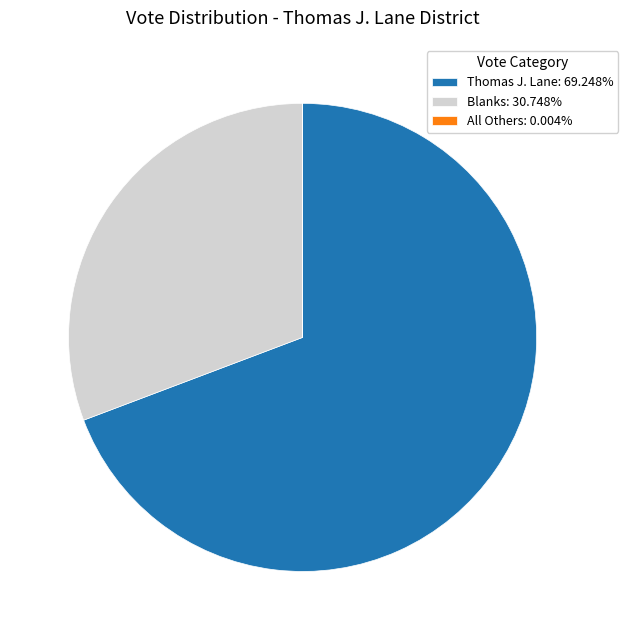

Does Thomas J. Lane: 69.248% represent more than half of the total?

Yes